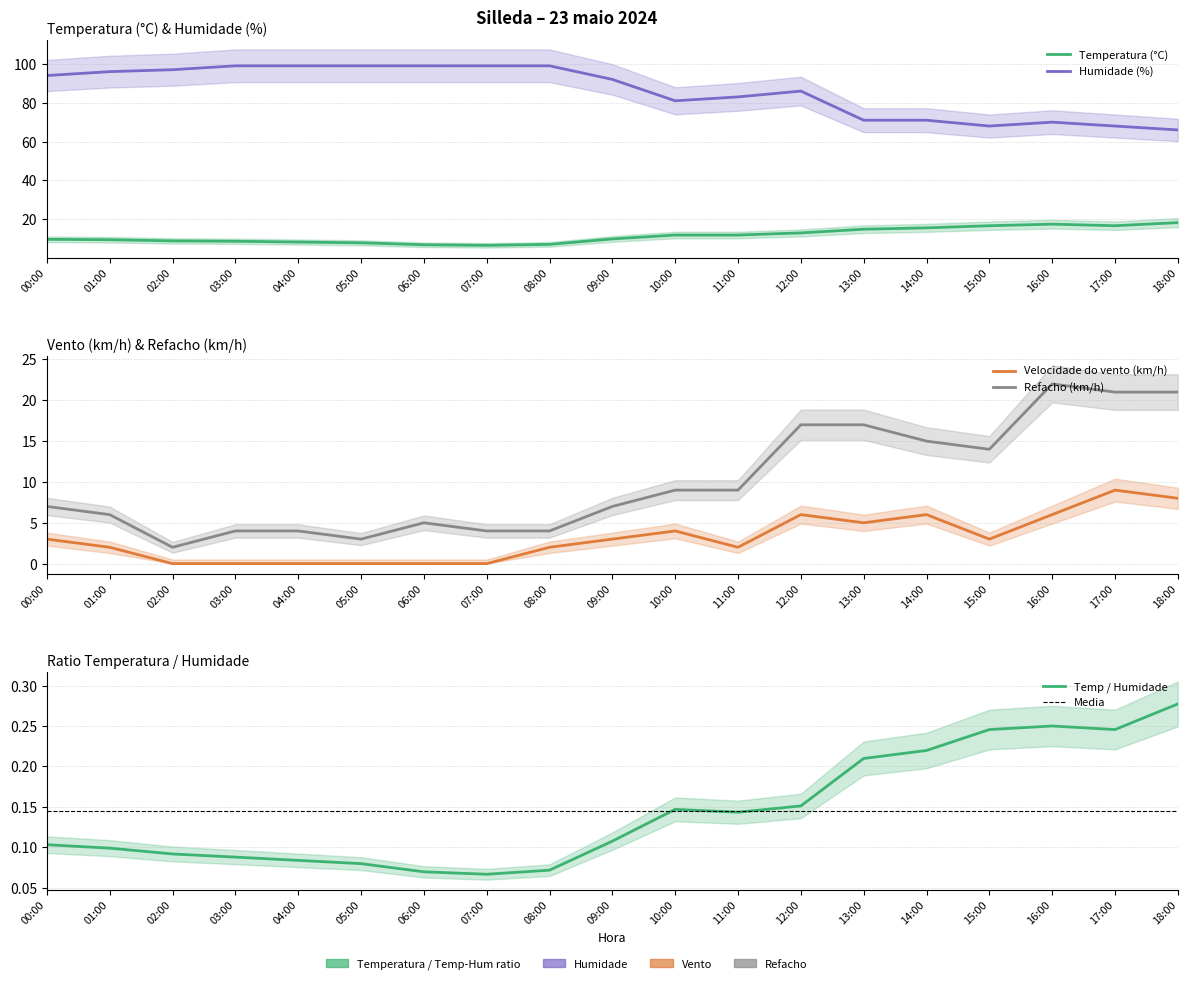

What is the approximate value of Velocidade do vento (km/h) at 01:00?

2.0